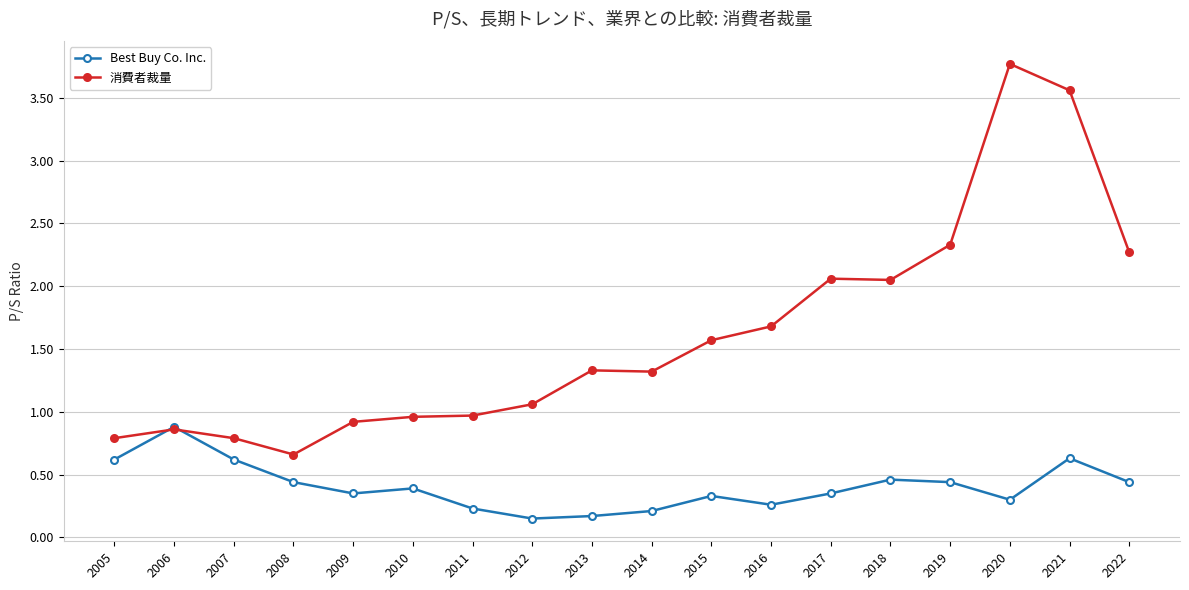

What are all the series names shown in the legend?

Best Buy Co. Inc., 消費者裁量